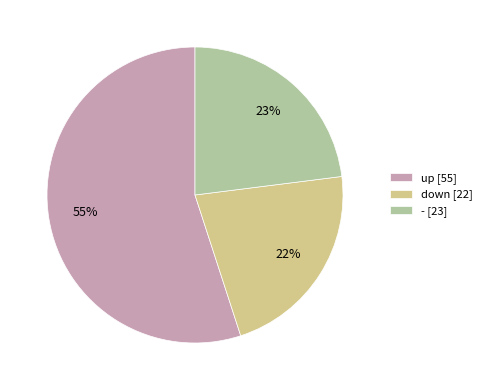

Is the sum of - and up greater than half?

Yes